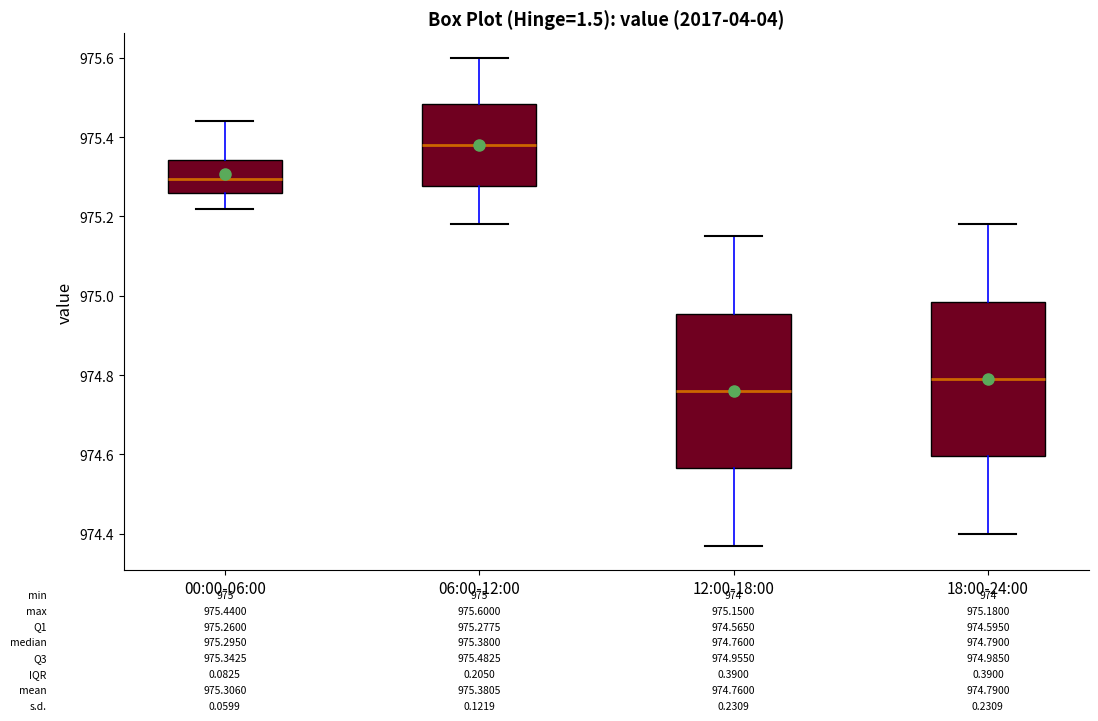

Which box's median line is the lowest?

12:00-18:00